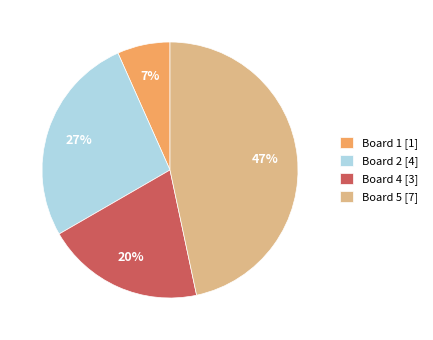

True or false: Board 4 [3] accounts for 20% of the total.

True